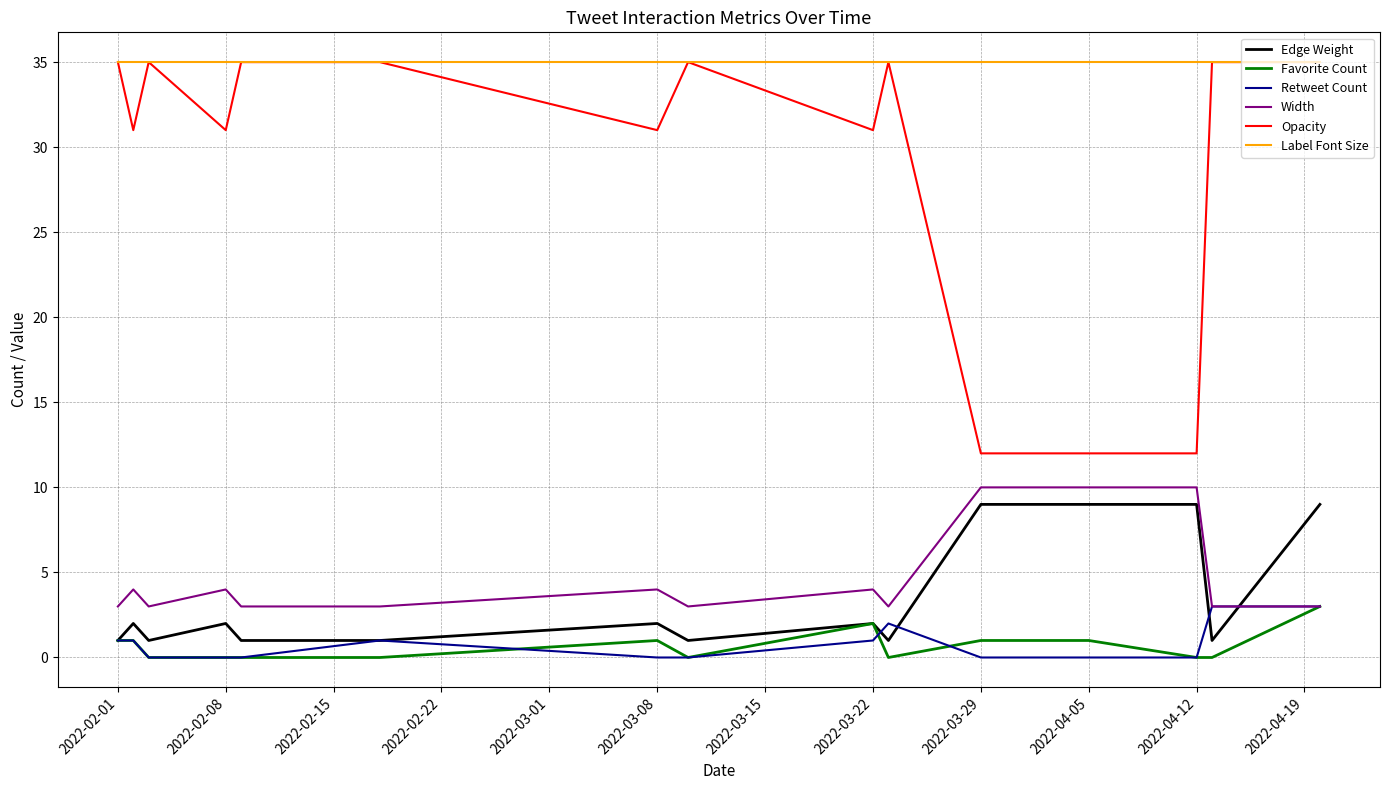

What is the maximum value shown in the chart?

35